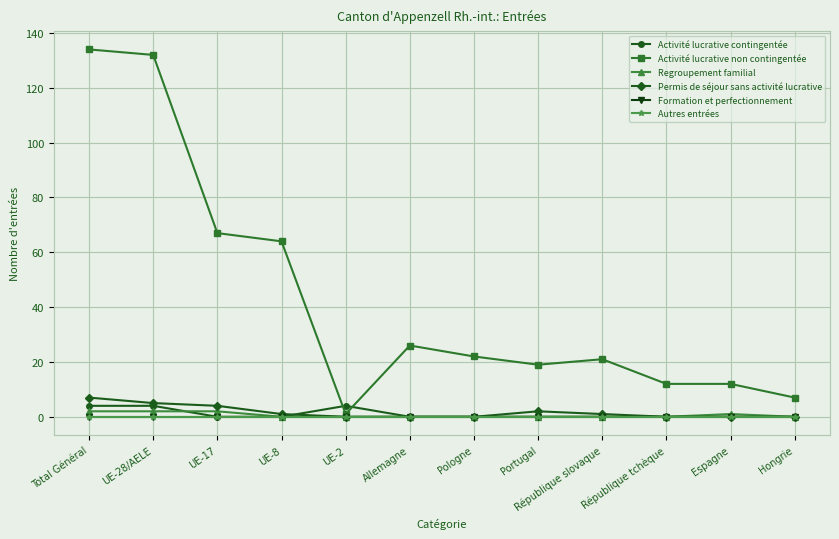

Does the chart have visible grid lines?

Yes